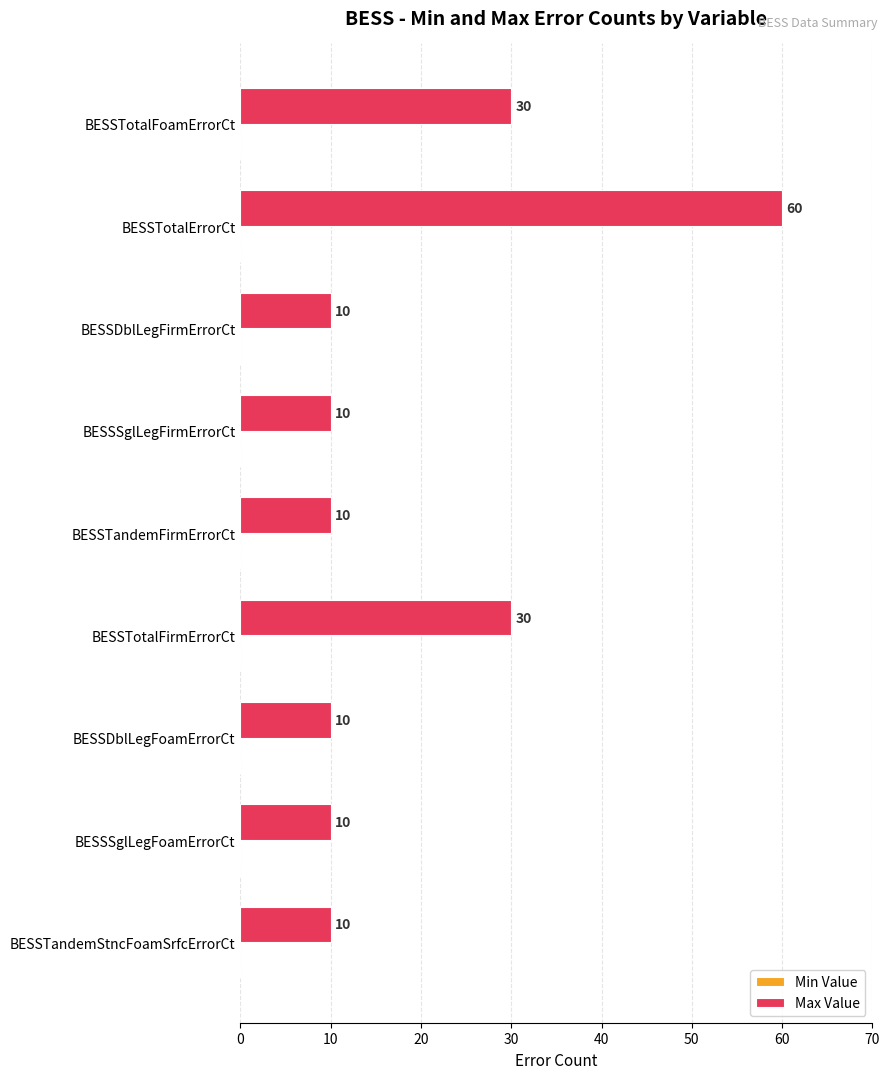

What is the maximum value shown in the chart?

60